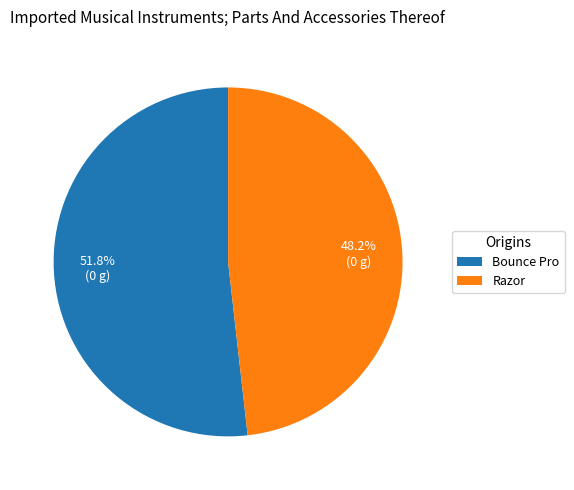

How many slices are in this pie chart?

2